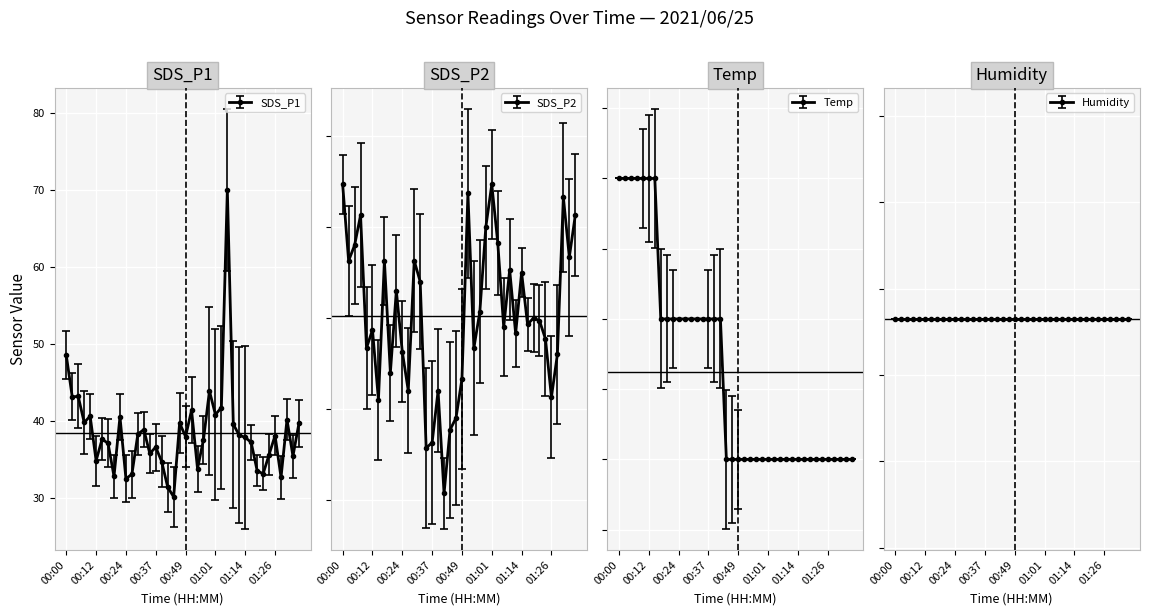

What is the difference between the maximum and minimum values in the SDS_P2 series?

3.4